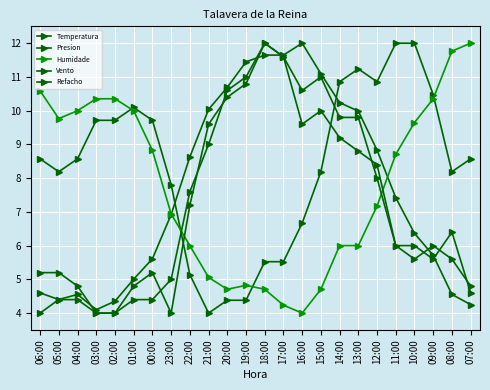

How many values in the Temperatura series exceed 7?

12